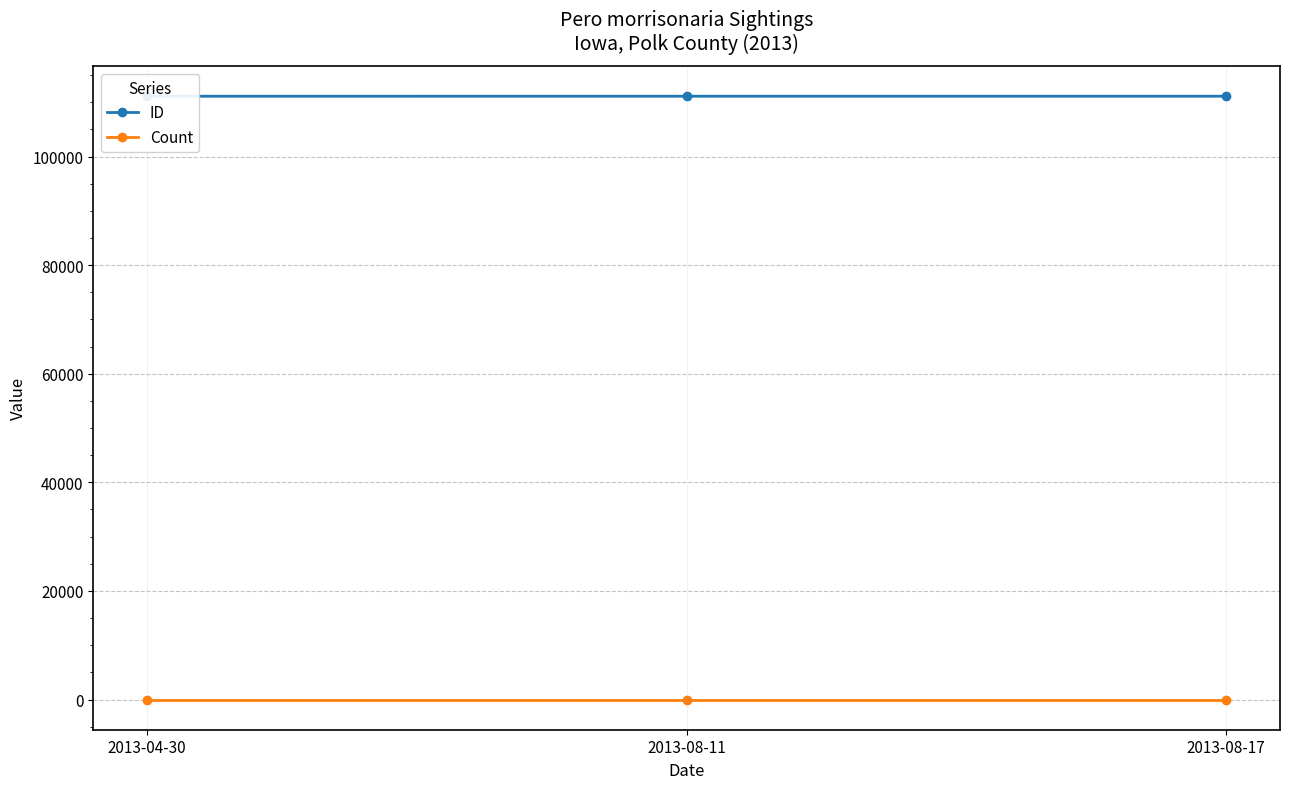

At which label does ID reach its peak?

2013-08-17